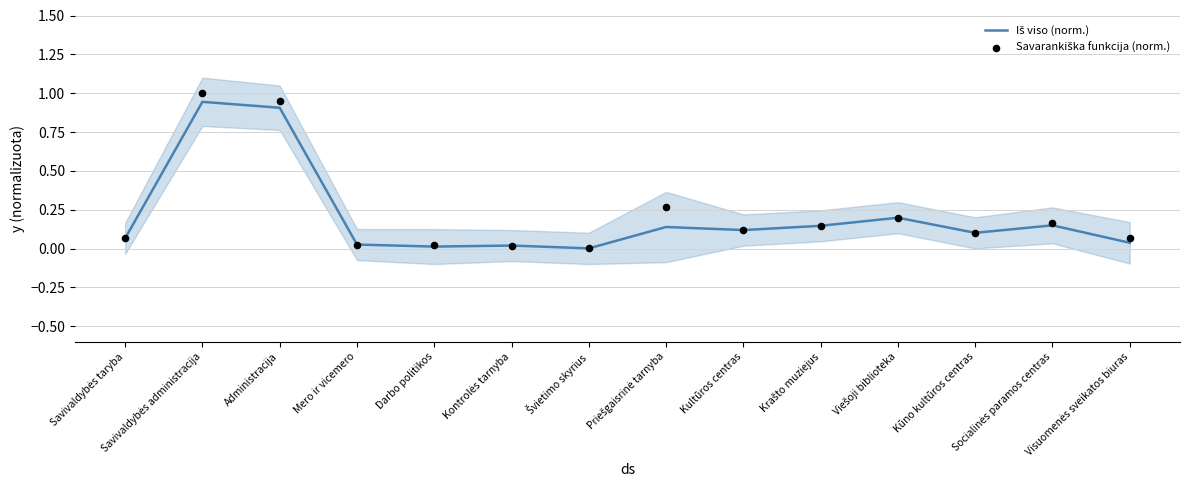

At which category is the sum across all series the highest?

Savivaldybės administracija